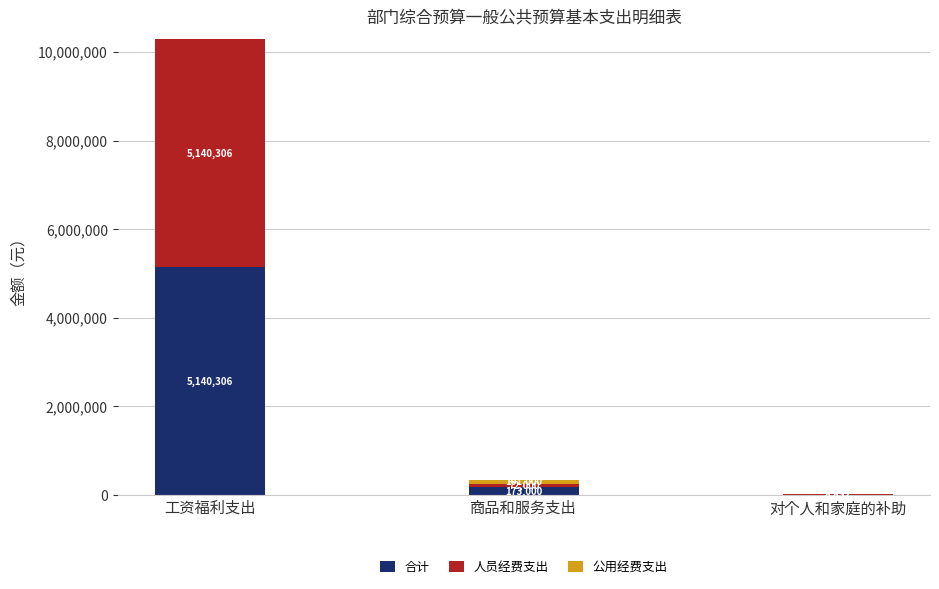

What is the total value across all series at 对个人和家庭的补助?

17664